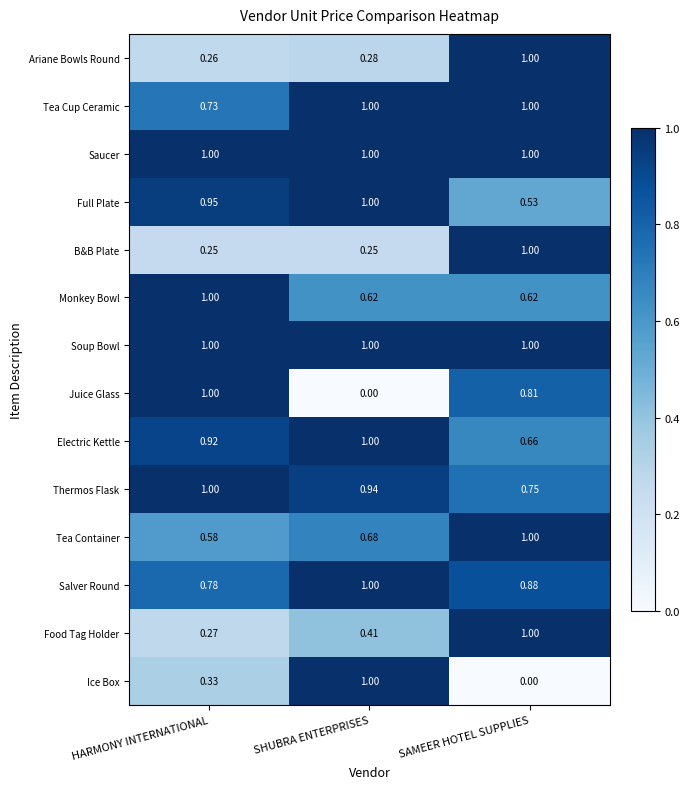

Rank the categories by Ariane Bowls Round value from highest to lowest.

SAMEER HOTEL SUPPLIES, SHUBRA ENTERPRISES, HARMONY INTERNATIONAL